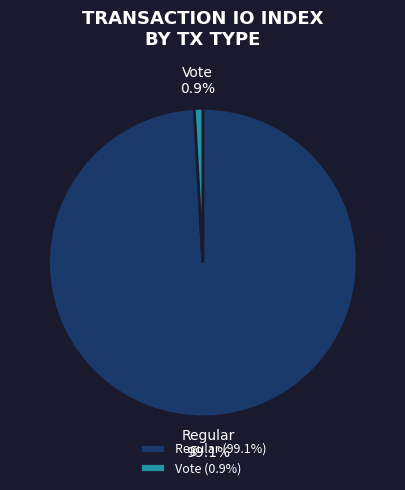

True or false: Vote accounts for 11% of the total.

False